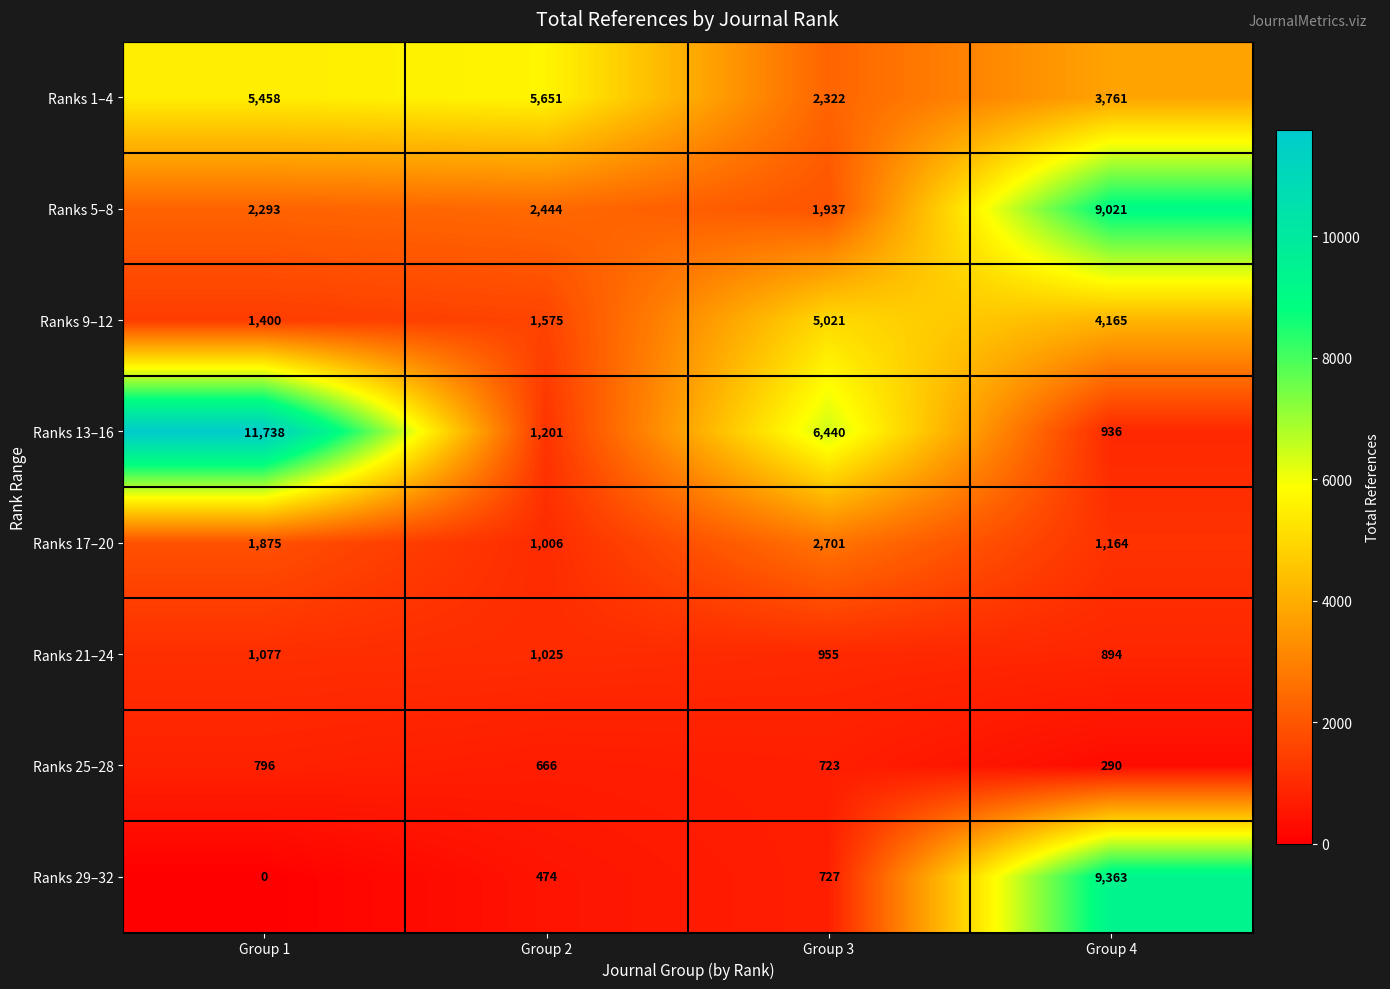

Rank the series at Group 4 from highest to lowest value.

Ranks 29–32, Ranks 5–8, Ranks 9–12, Ranks 1–4, Ranks 17–20, Ranks 13–16, Ranks 21–24, Ranks 25–28